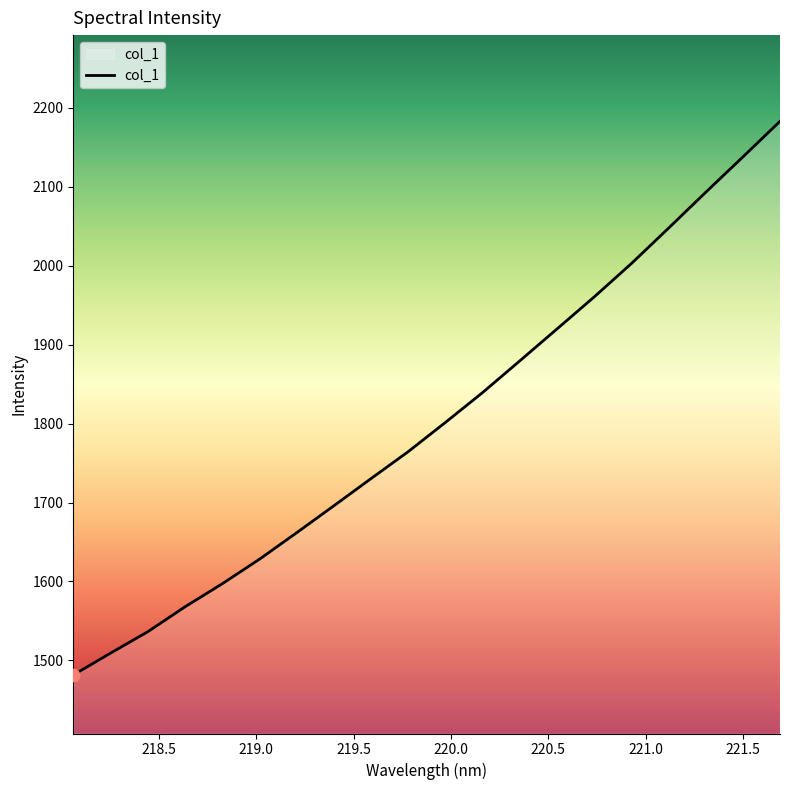

What is the smallest value displayed?

1481.6